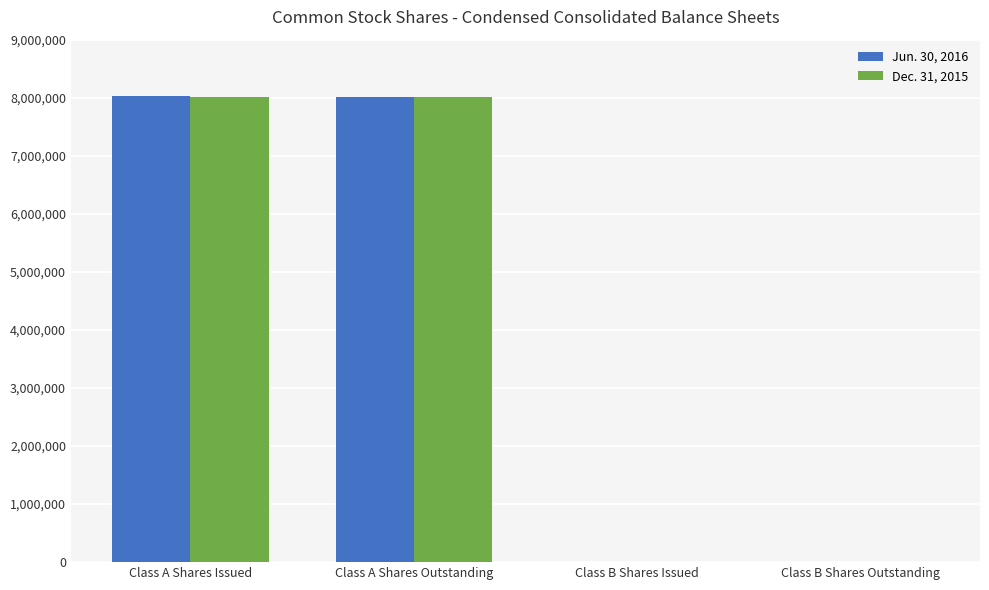

True or false: Jun. 30, 2016 has a value of 5021497 at Class A Shares Issued.

False